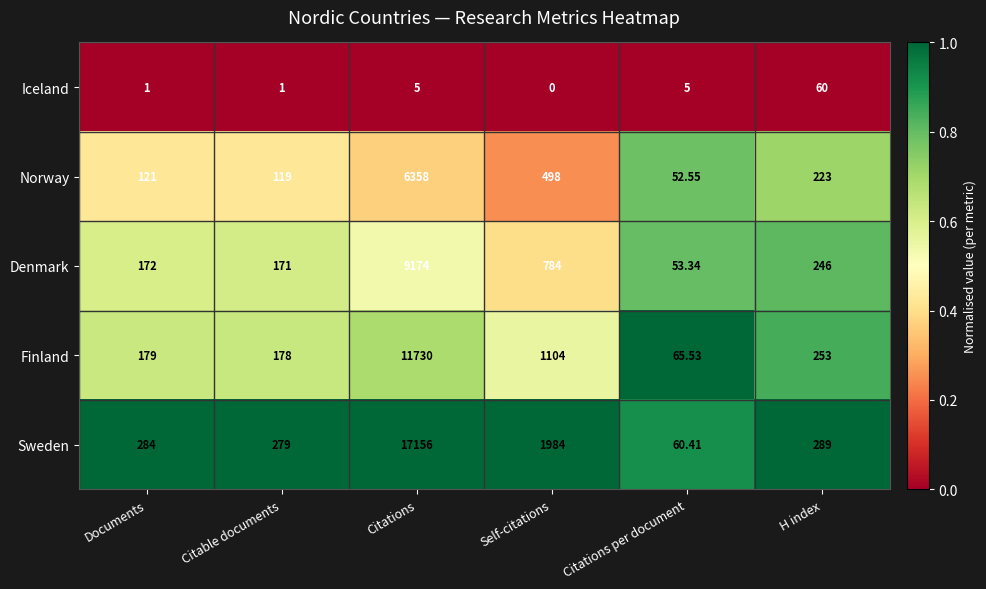

Is the value of Norway at Self-citations greater than the value of Sweden at H index?

Yes